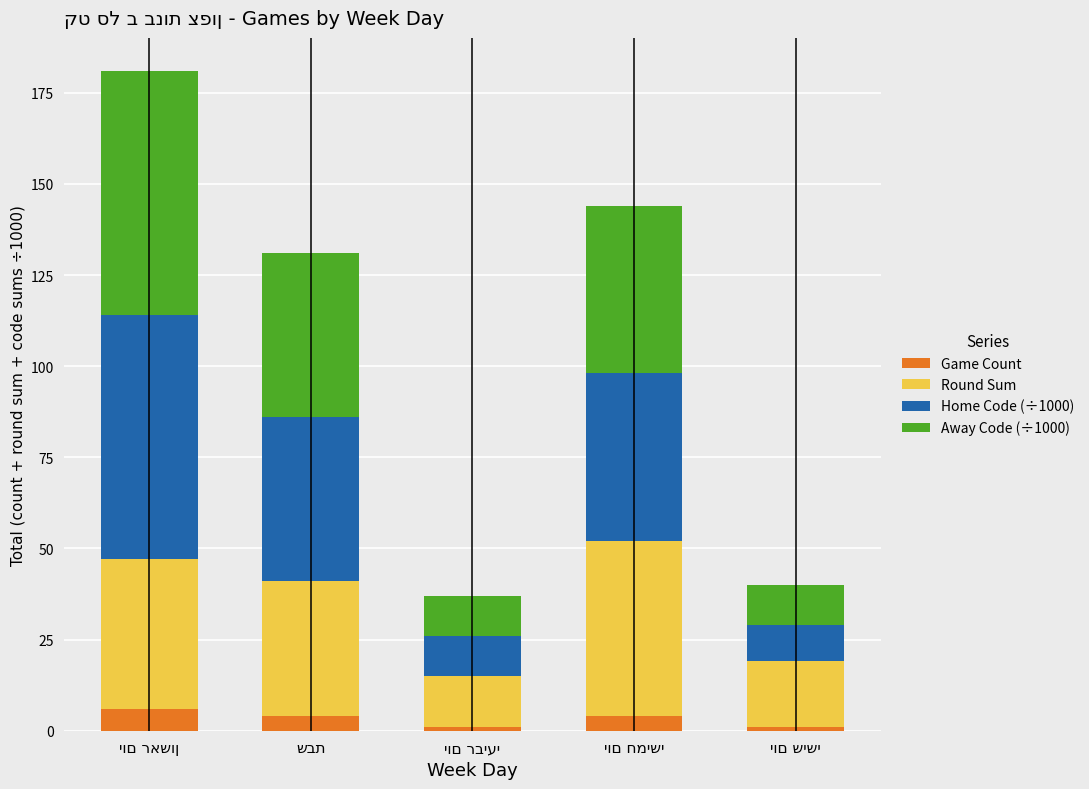

What is the difference between the maximum and minimum values in the Game Count series?

5